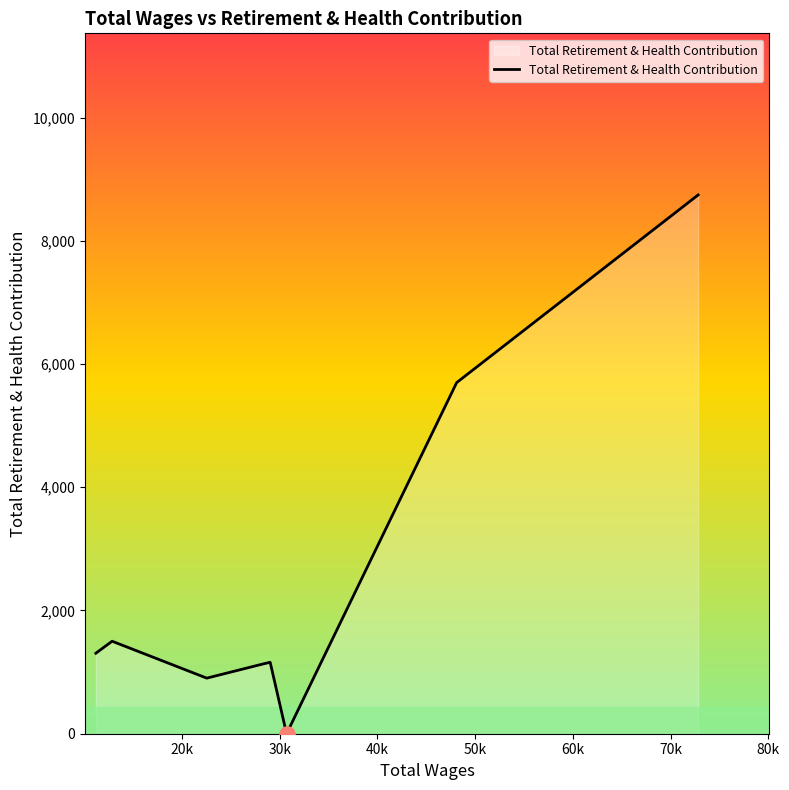

What is the greatest value displayed?

8743